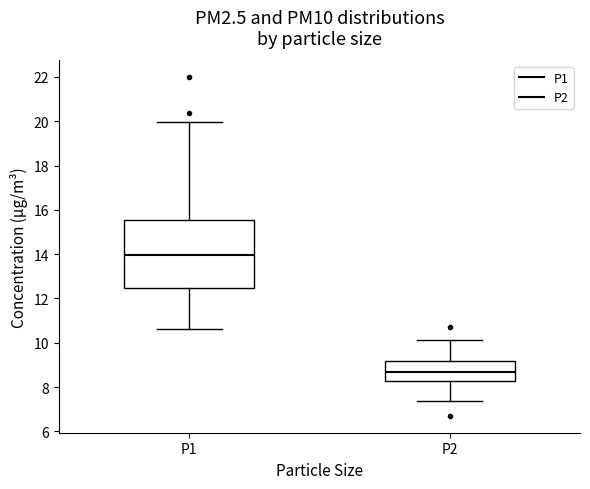

Where is the upper edge of the box for P1 on the y-axis? The values are not printed on the chart, so give them approximately, as read against the axis.

15.6